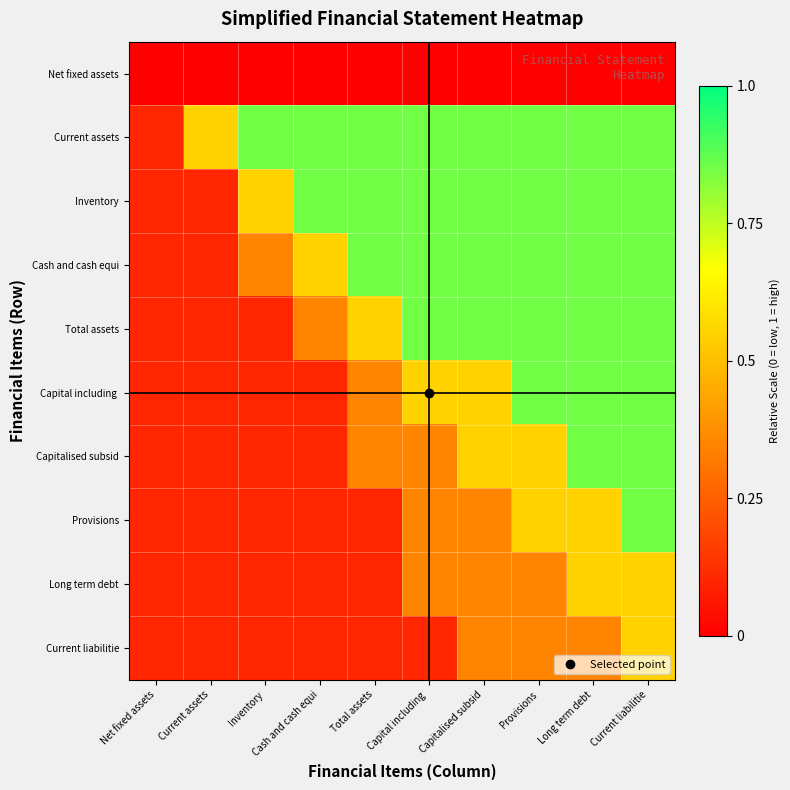

What is the spread (max minus min) of values at Cash and cash equi?

0.8